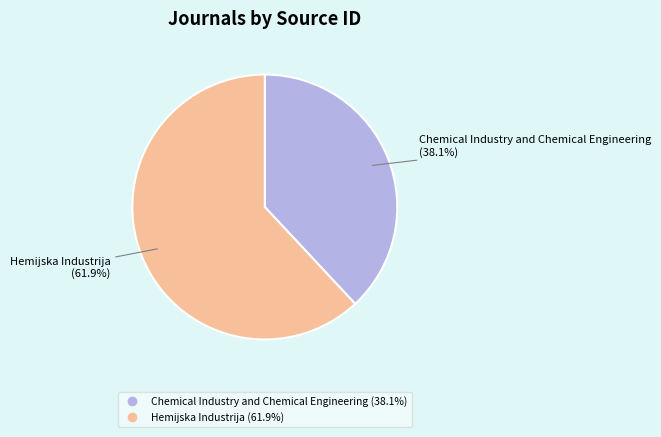

To the nearest percent, what is the average slice percentage?

50%